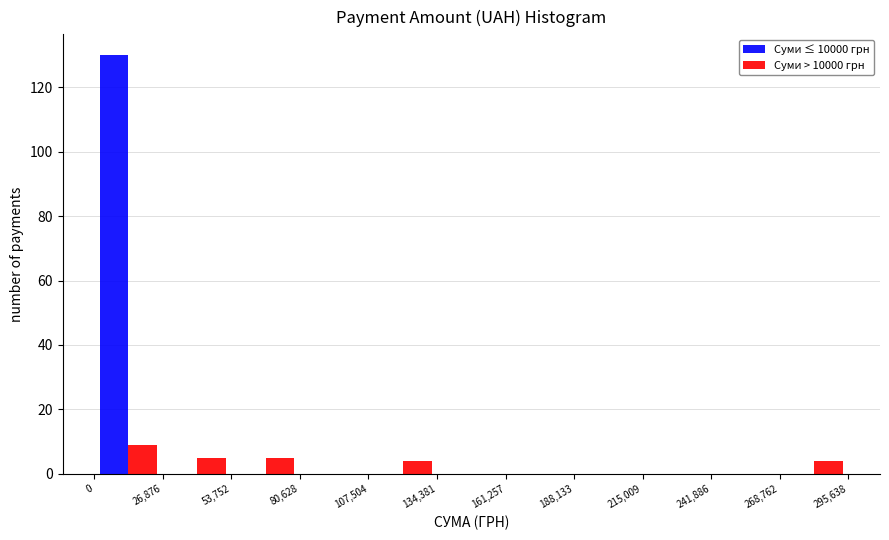

What is the height of the Суми ≤ 10000 грн bar covering 0 to 26,876 on the x-axis? The values are not printed on the chart, so give them approximately, as read against the axis.

130